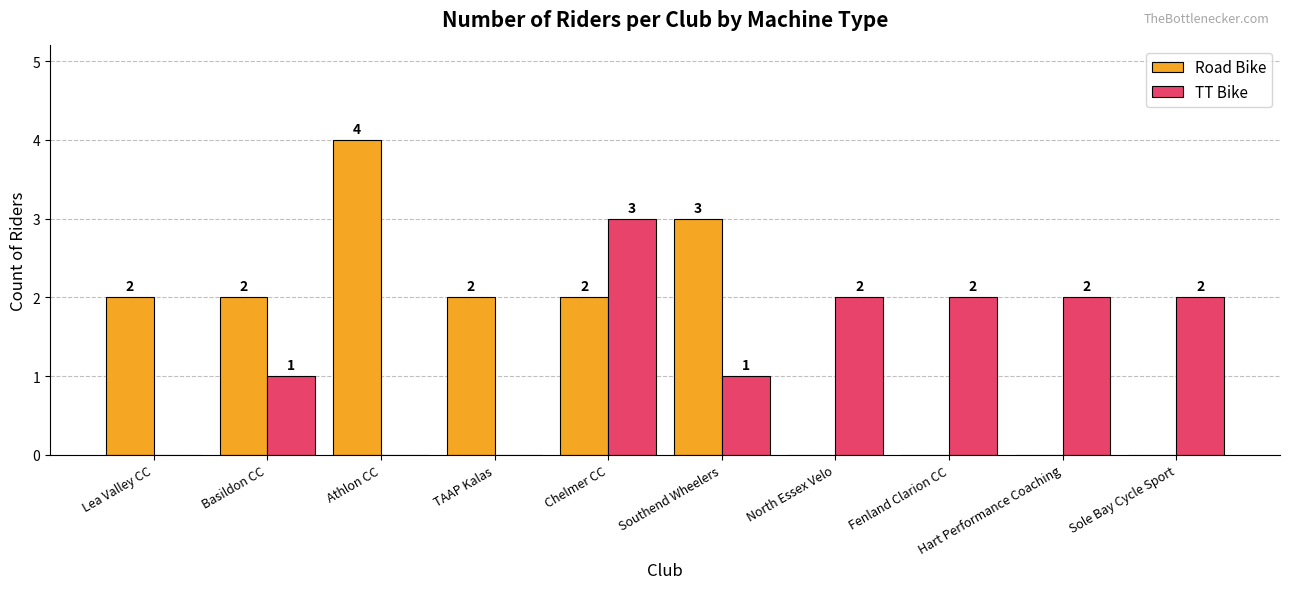

What is the sum of all Road Bike values?

15